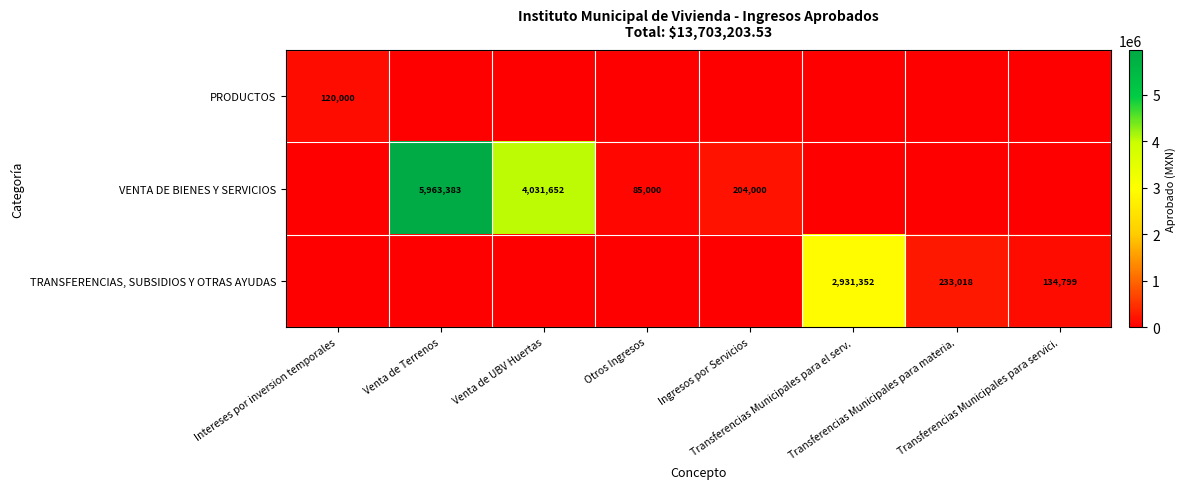

The VENTA DE BIENES Y SERVICIOS series shows 0.0 at Transferencias Municipales para materia.. True or false?

True